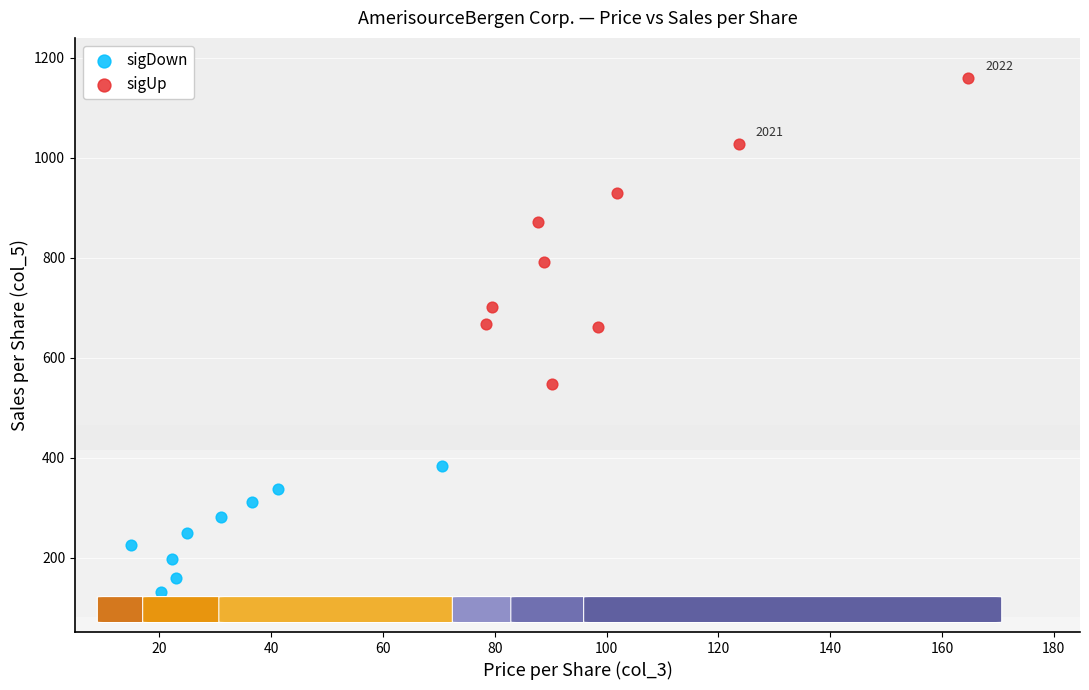

Which series reaches the maximum Y coordinate?

sigUp